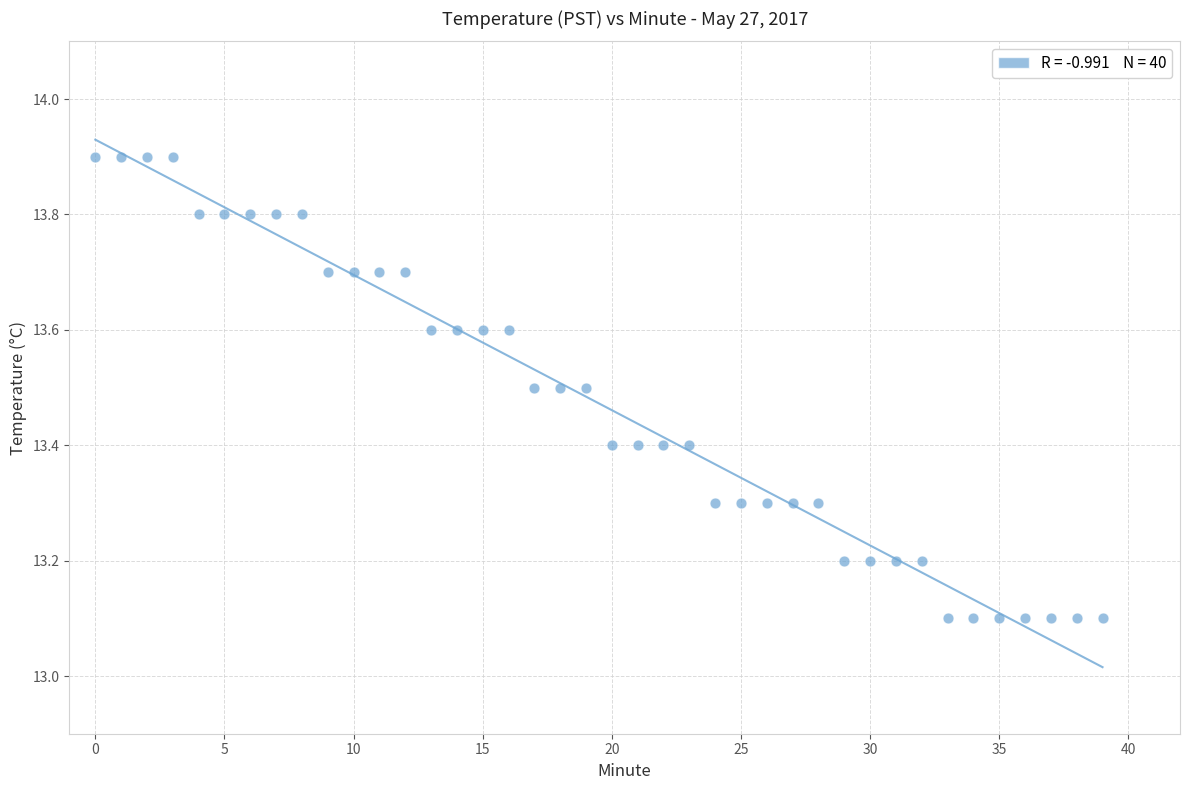

What is the range of Y values (max minus min)?

0.8